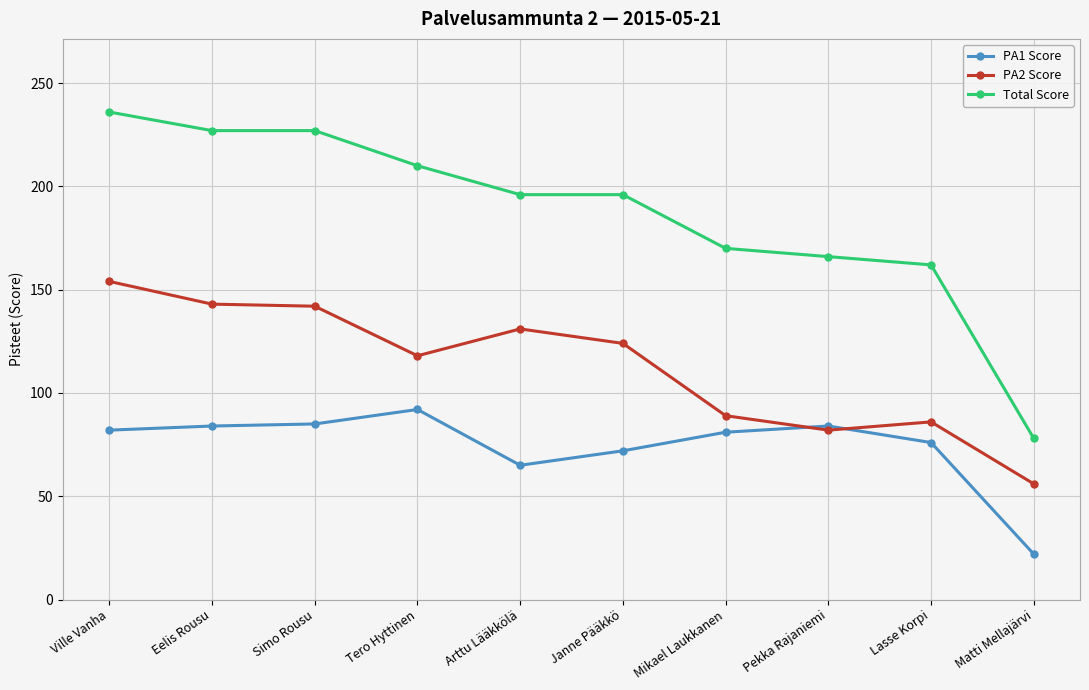

What is the difference between the second highest and second lowest values in the PA2 Score series?

61